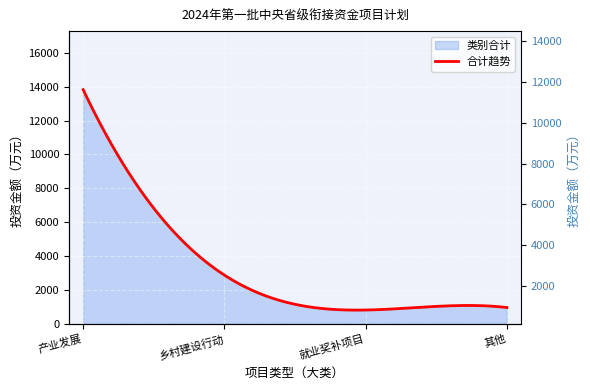

Rank the categories by value from highest to lowest.

产业发展, 乡村建设行动, 其他, 就业奖补项目